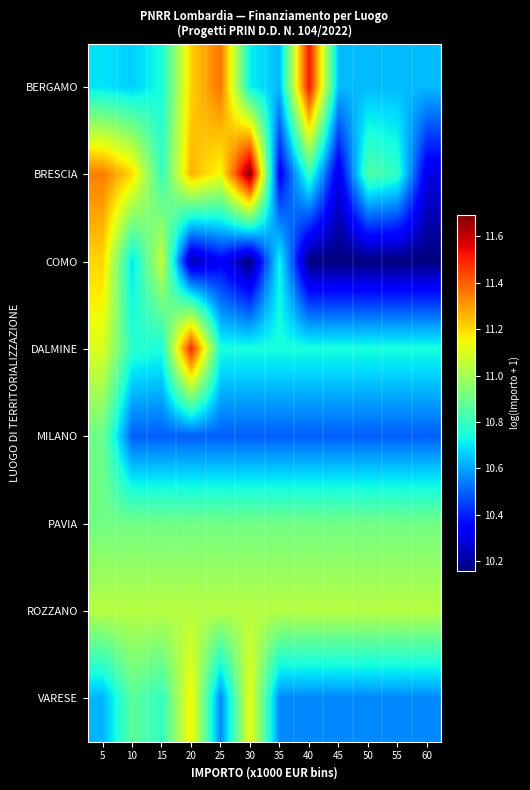

What is the total value across all series at 50?

85.4